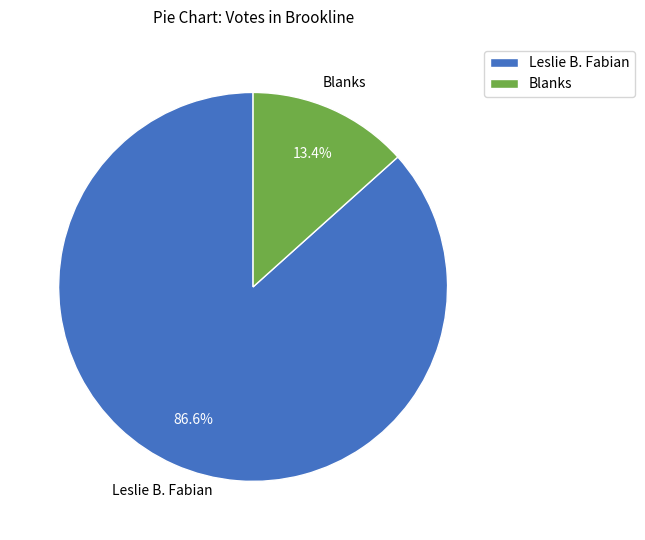

What percentage is the Leslie B. Fabian slice, to the nearest percent?

87%